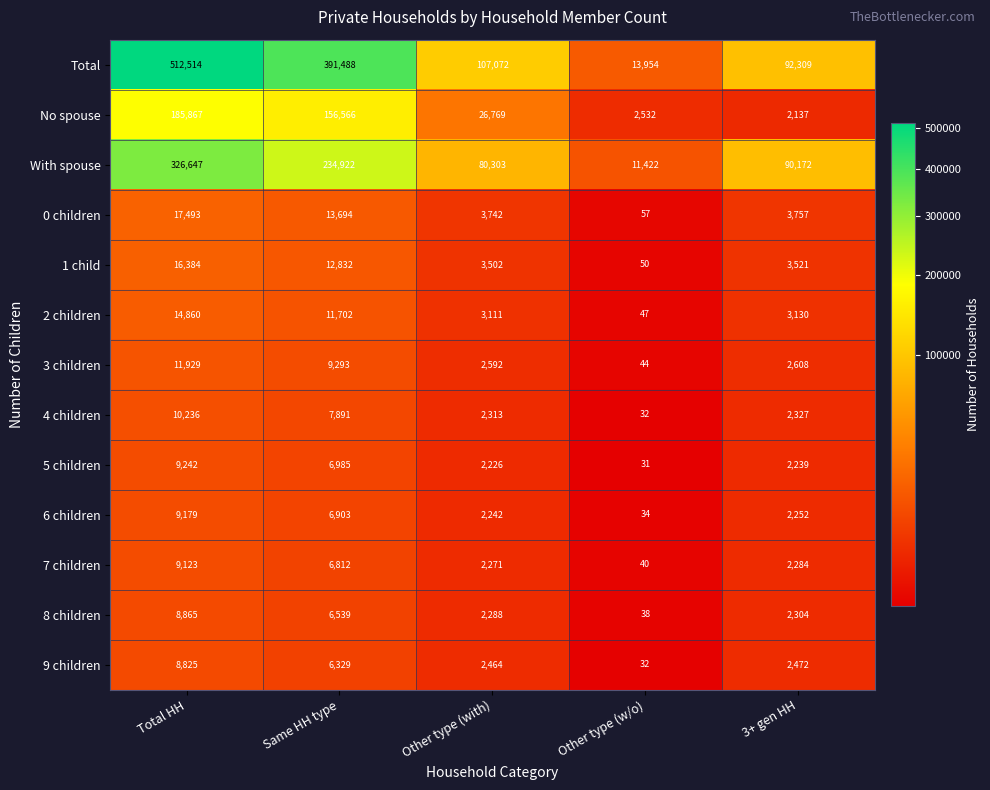

What is the total value across all series at Other type (with)?

240895